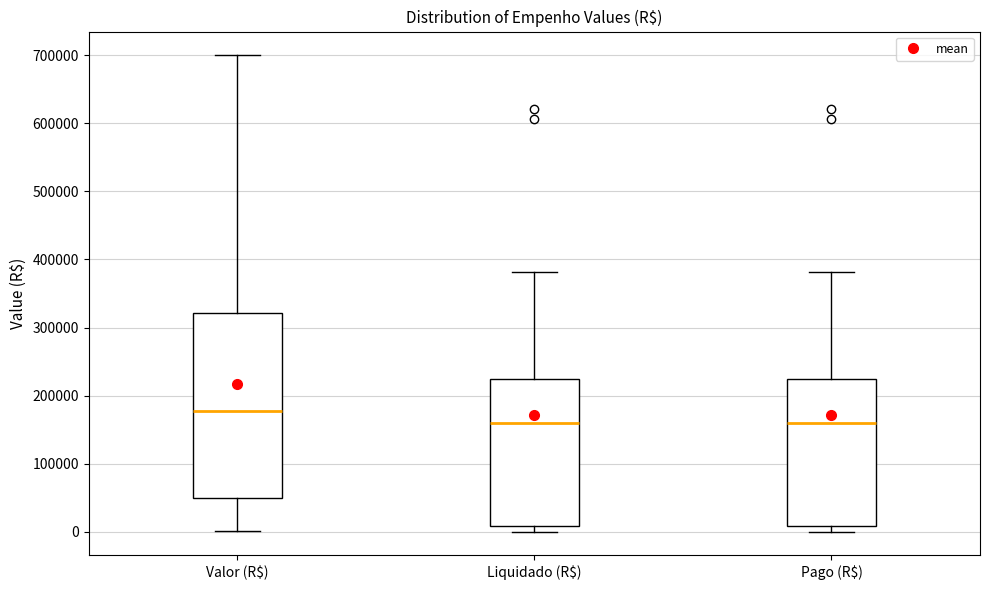

Where does the upper whisker of the box for Valor (R$) end on the y-axis? The values are not printed on the chart, so give them approximately, as read against the axis.

700000